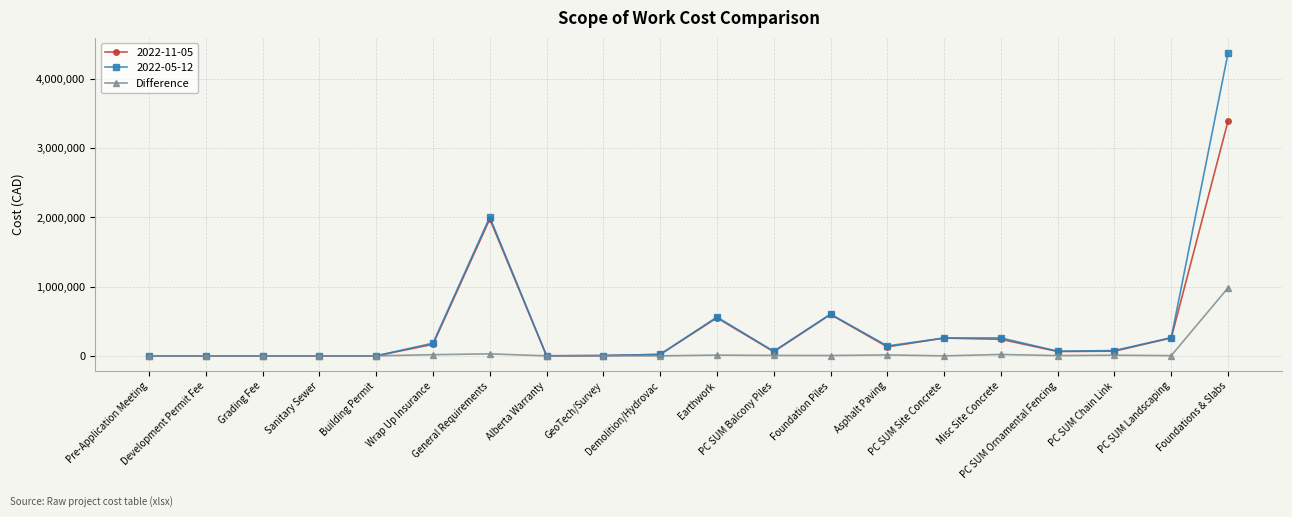

Which series has the largest range (max minus min)?

2022-05-12